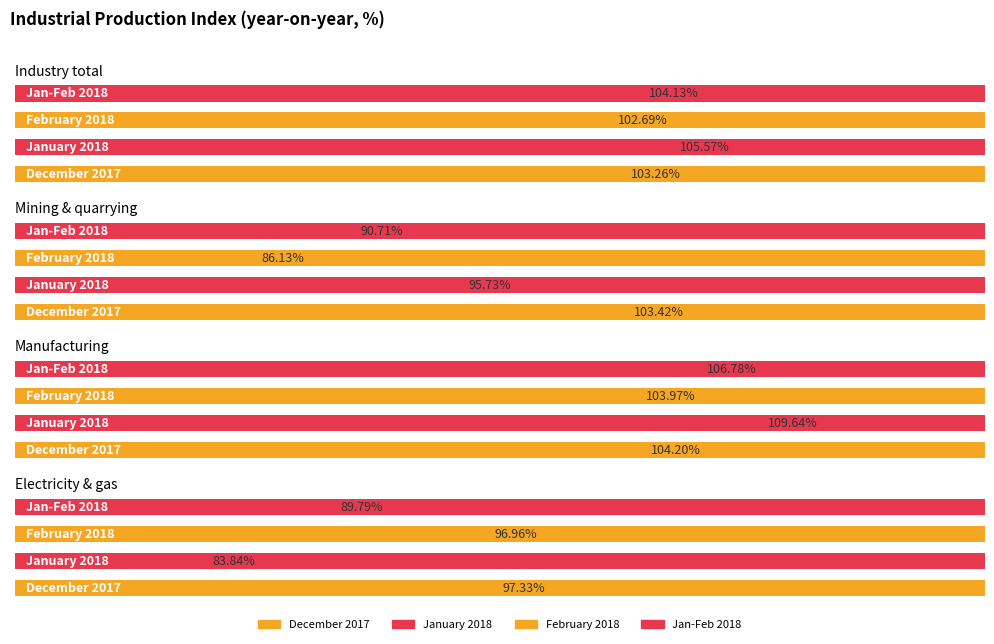

What are all the series names shown in the legend?

December 2017, January 2018, February 2018, Jan-Feb 2018